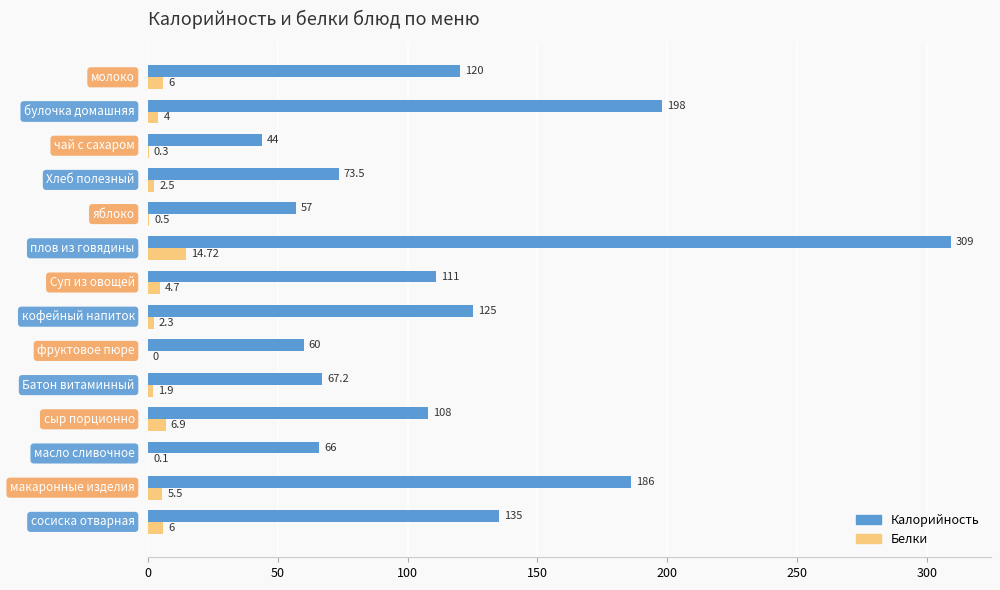

Which series has the largest total across all categories?

Калорийность